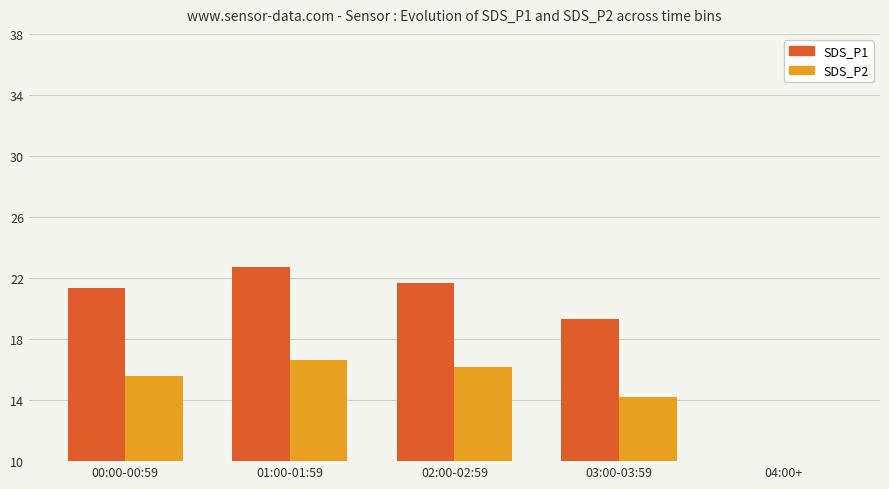

What is the label of the 4th bar from the left?

03:00-03:59